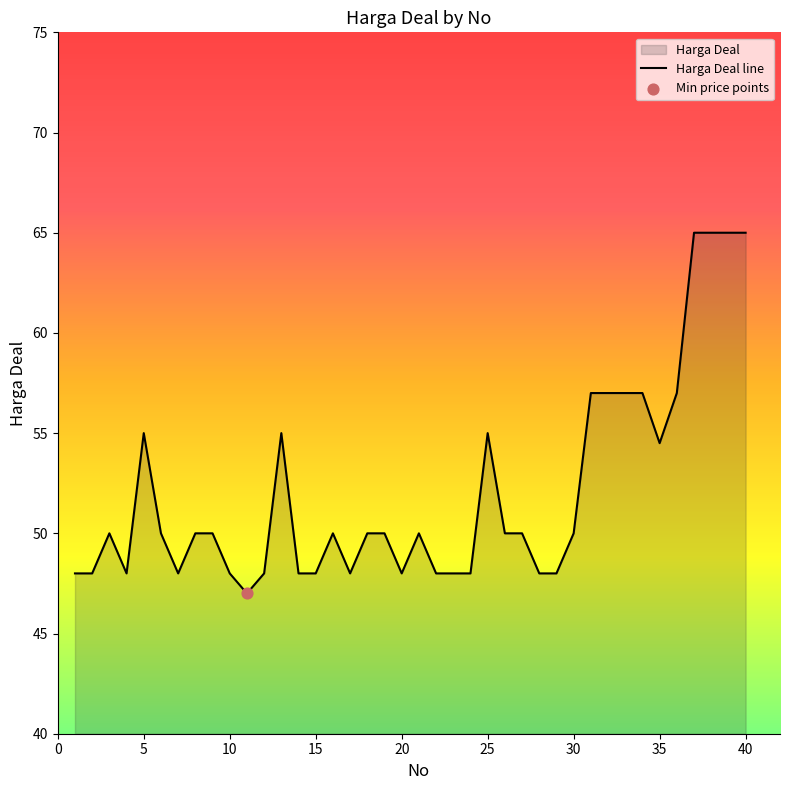

What is the ratio of the value at 21 to the value at 36?

0.9